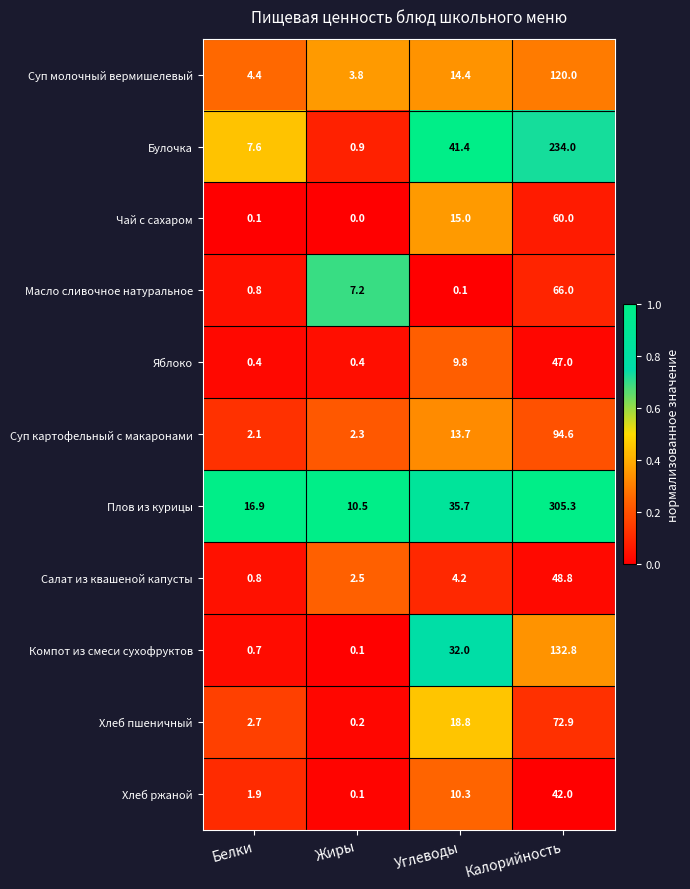

Between Белки and Жиры, which series saw the biggest shift?

Булочка